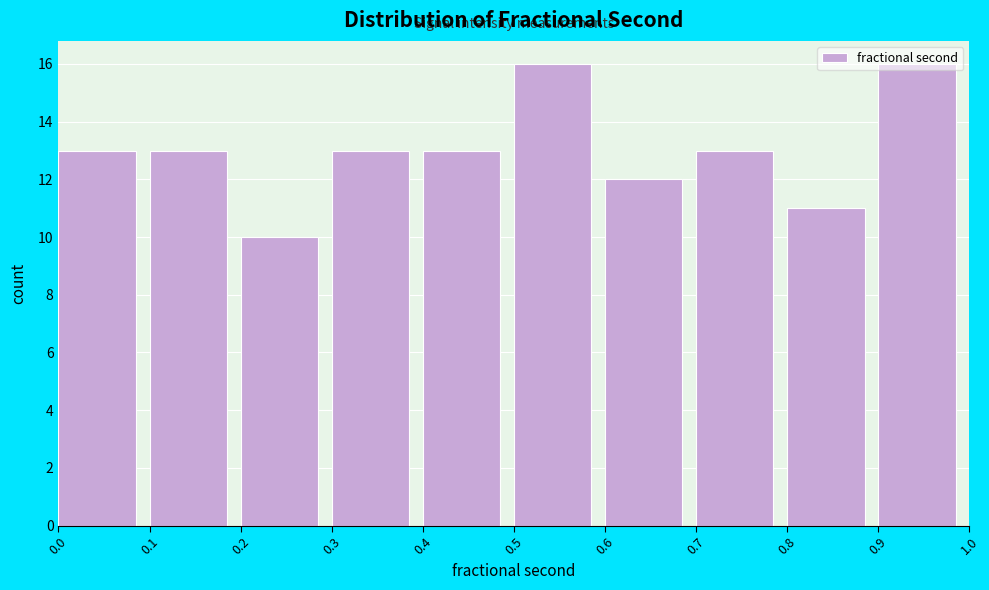

Reading left to right, list every bar in this chart as the range it spans on the x-axis followed by its height. The values are not printed on the chart, so give them approximately, as read against the axis.

0.0 to 0.1: 13
0.1 to 0.2: 13
0.2 to 0.3: 10
0.3 to 0.4: 13
0.4 to 0.5: 13
0.5 to 0.6: 16
0.6 to 0.7: 12
0.7 to 0.8: 13
0.8 to 0.9: 11
0.9 to 1.0: 16